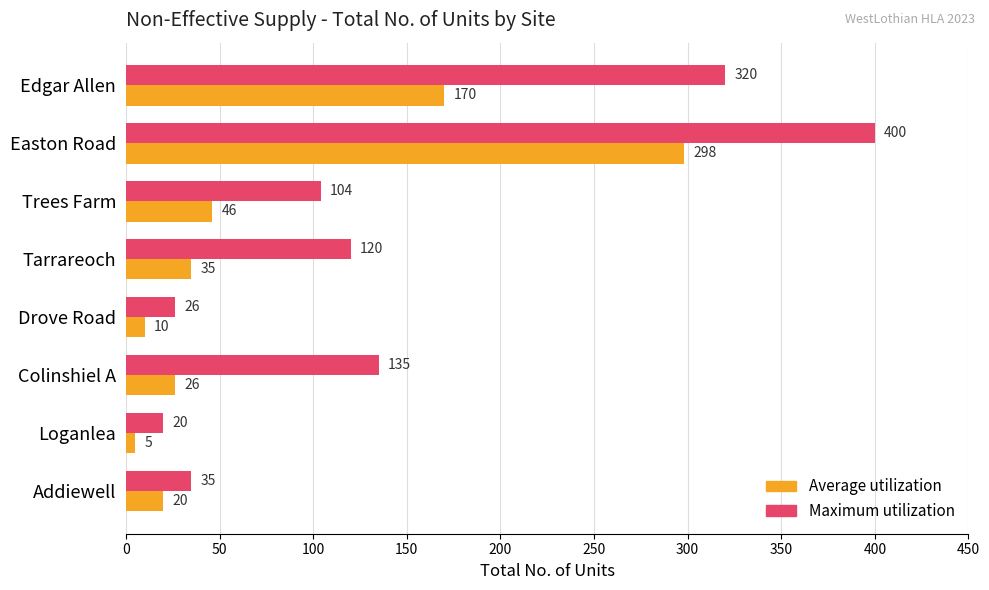

At how many categories does at least one series exceed 355?

1